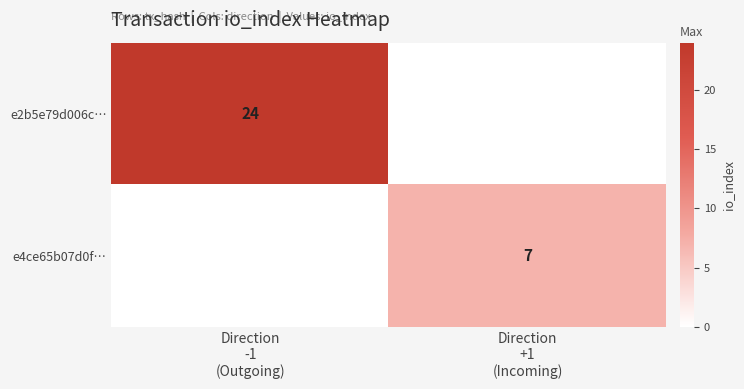

The value of e4ce65b07d0f… at Direction +1 (Incoming) is 7. True or false?

True